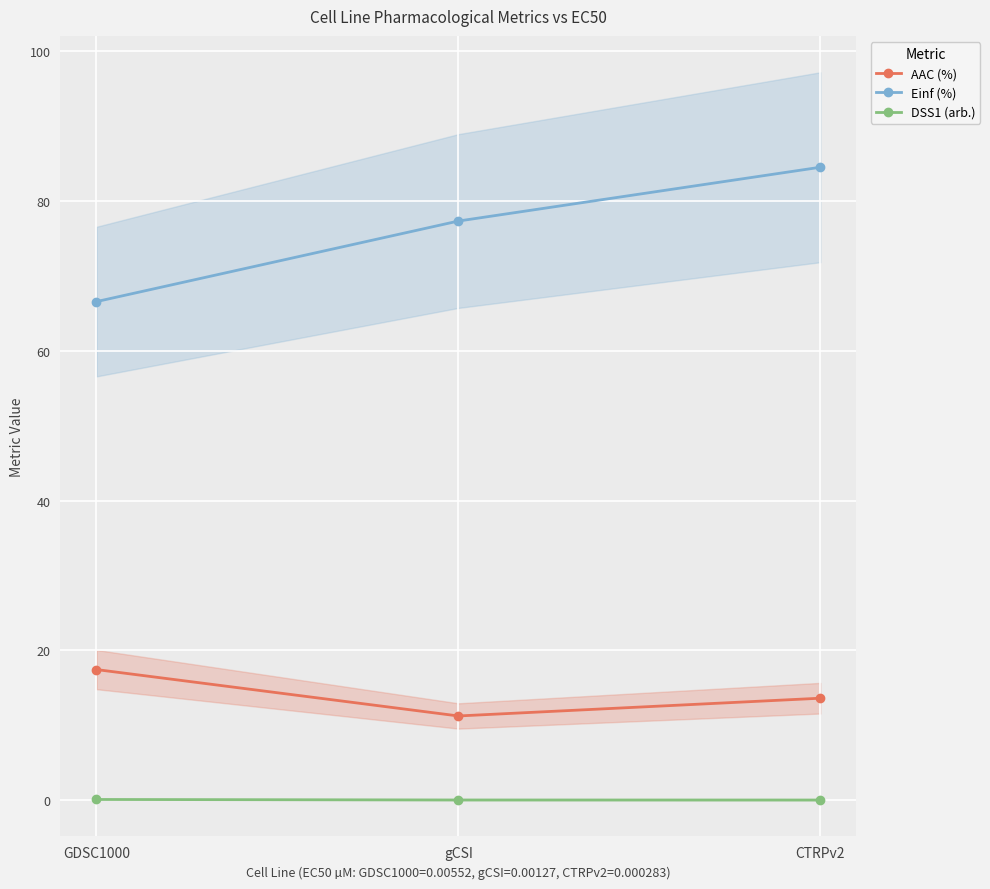

Which category has the lowest value in the AAC (%) series?

gCSI